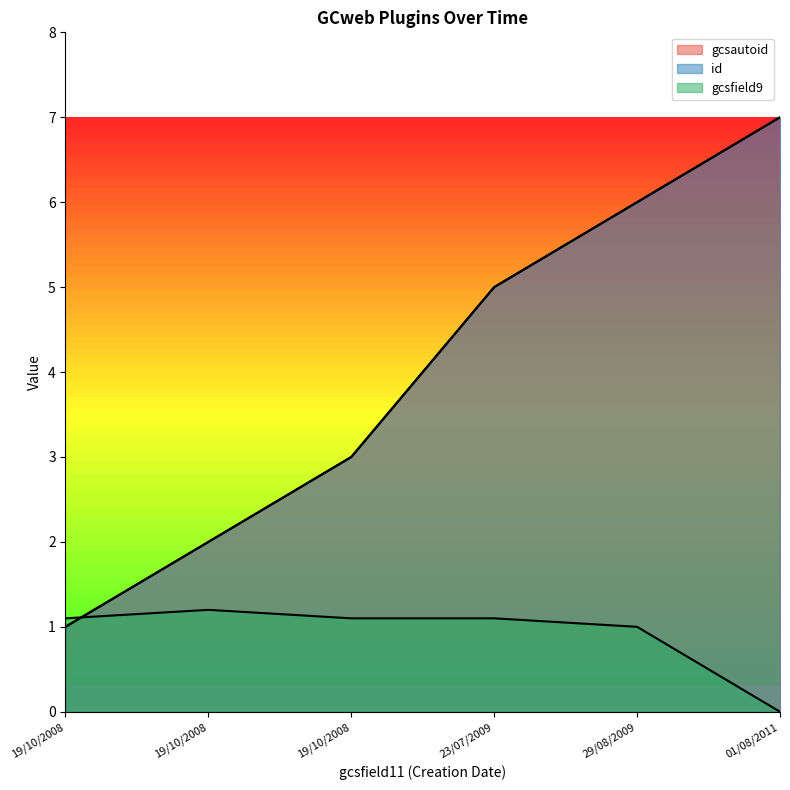

The gcsautoid series shows 10.6 at 01/08/2011. True or false?

False